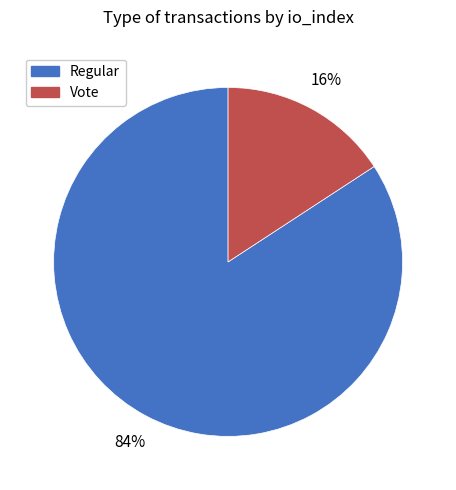

What is the majority slice?

Regular